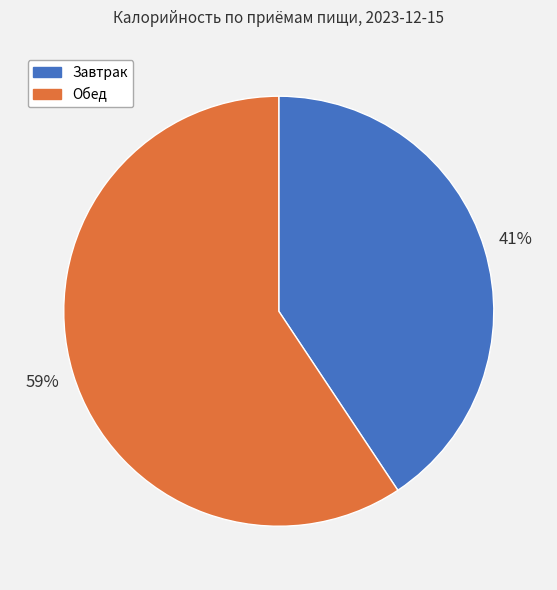

Count the number of slices in the pie.

2